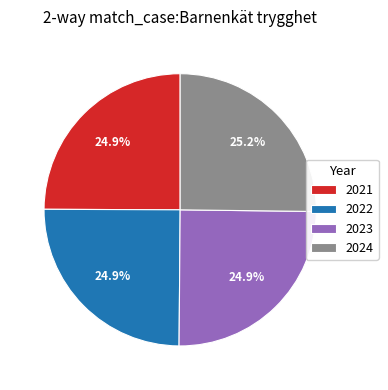

Approximately how many times larger is the value at 2021 compared to 2024?

1.0